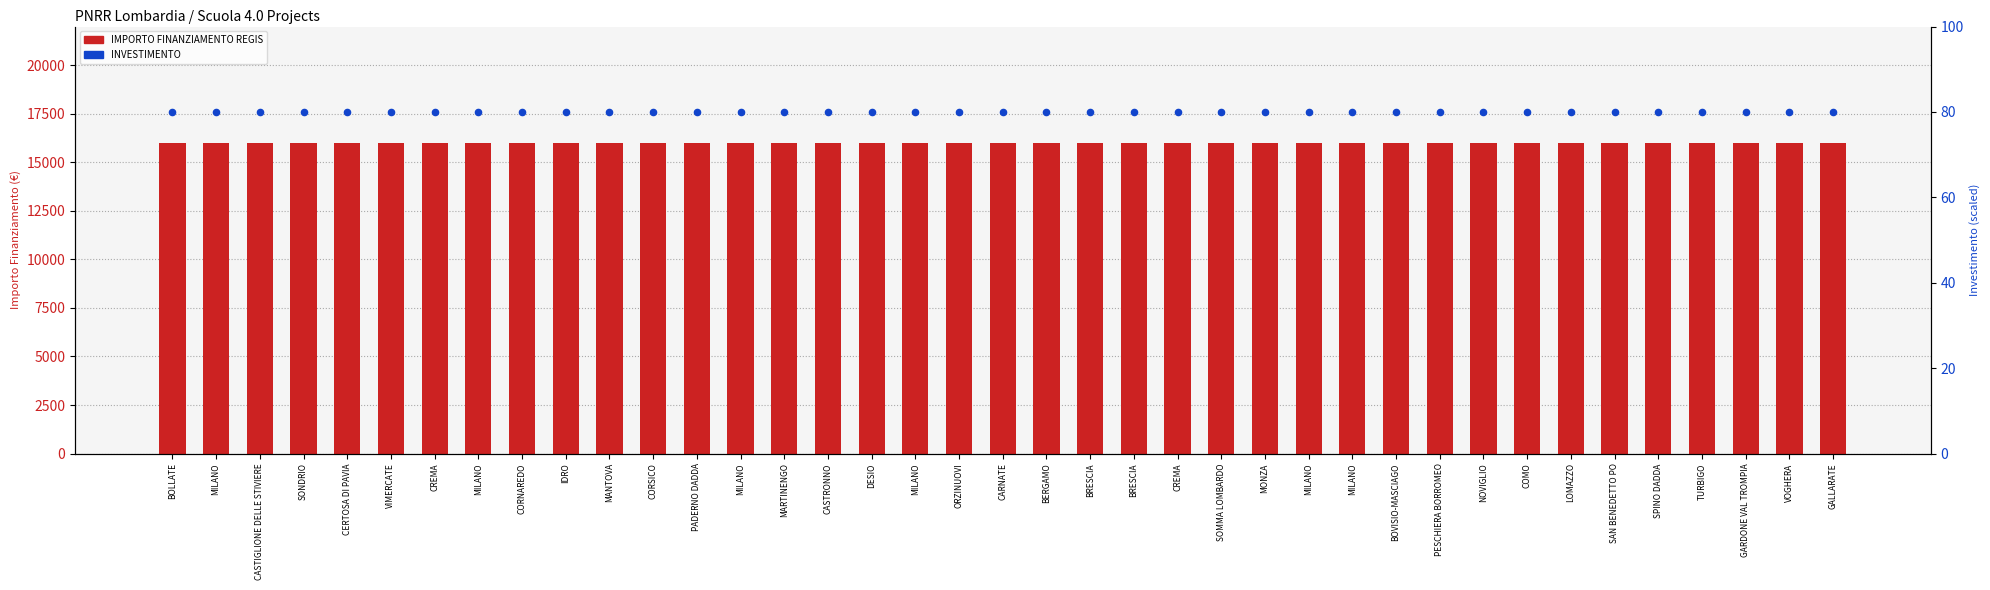

Is the value of INVESTIMENTO at CASTIGLIONE DELLE STIVIERE greater than the value of IMPORTO FINANZIAMENTO REGIS at MILANO?

No